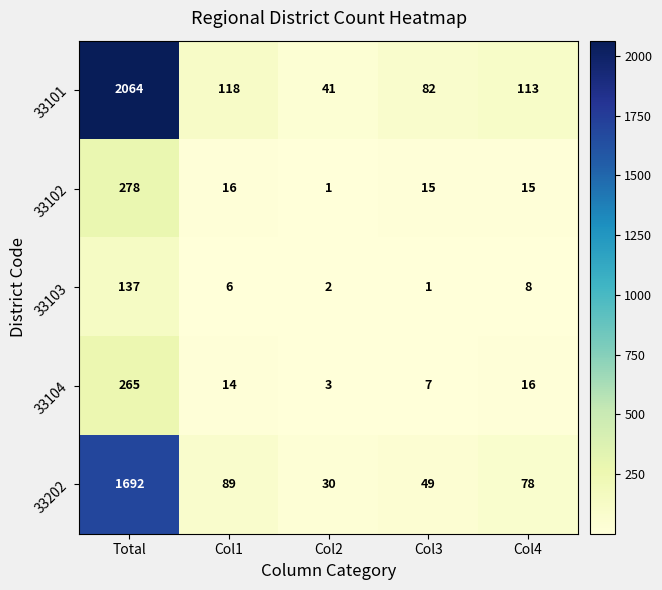

What is the greatest value displayed?

2064